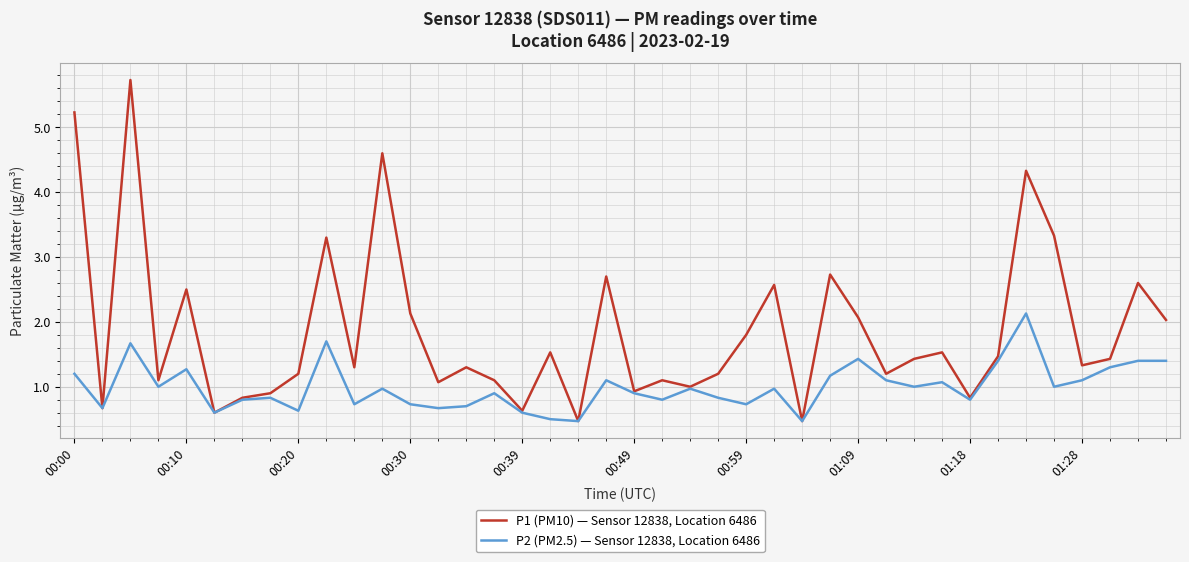

Which series has the widest spread of values?

P1 (PM10) — Sensor 12838, Location 6486